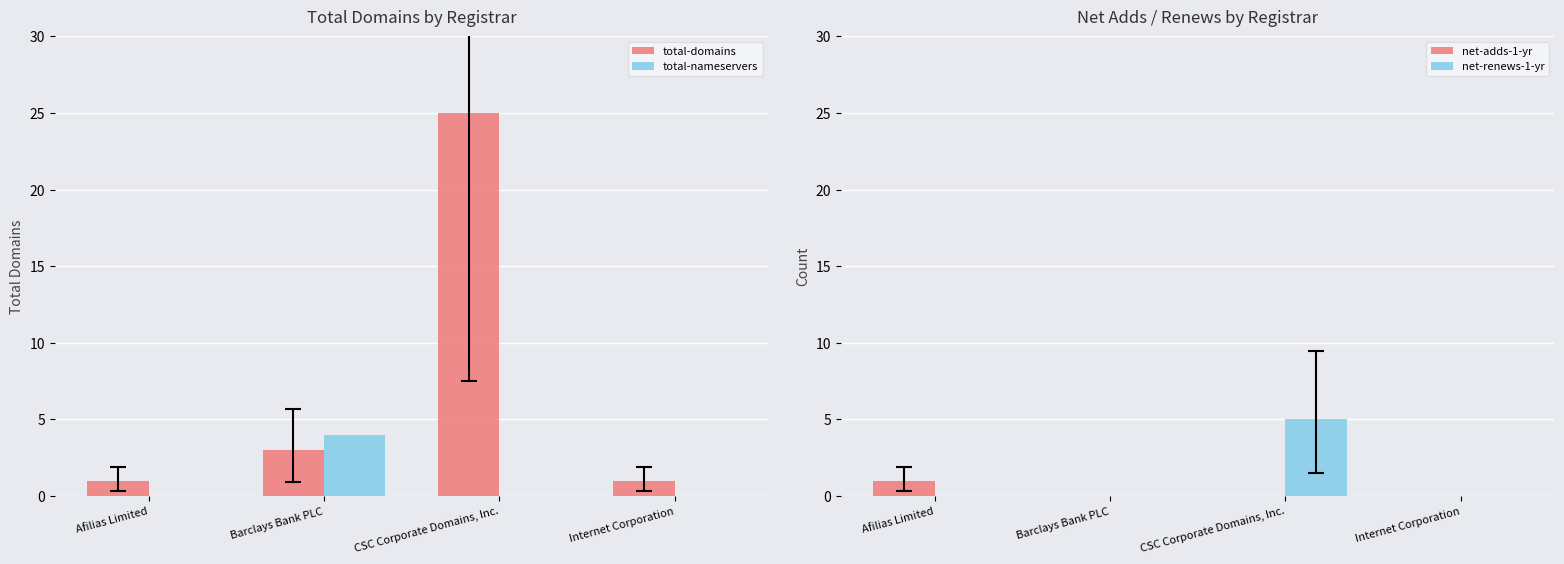

What is the difference between the highest and lowest values at Barclays Bank PLC?

4